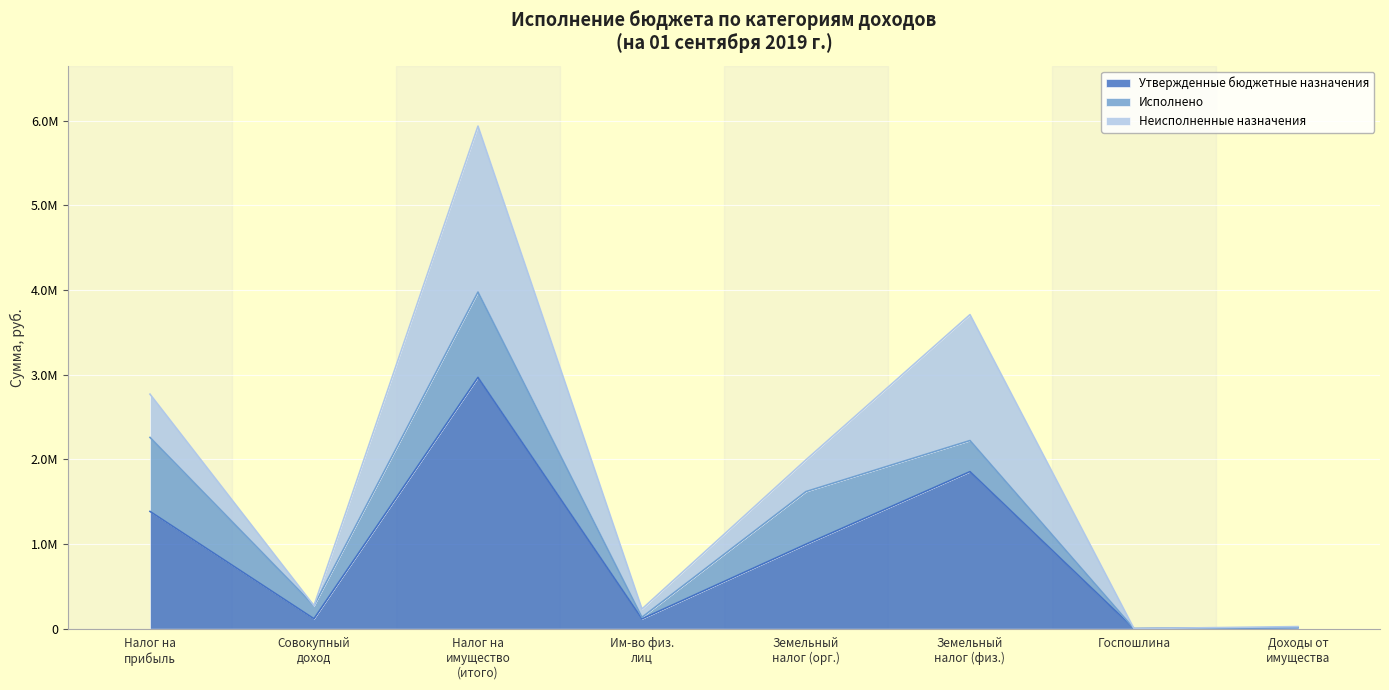

Reading left to right, what are all the values shown in this chart?

Утвержденные бюджетные назначения: НАЛОГИ НА ПРИБЫЛЬ, ДОХОДЫ=1384600.0	НАЛОГИ НА СОВОКУПНЫЙ ДОХОД=117000.0	НАЛОГИ НА ИМУЩЕСТВО=2967200.0	Налог на имущество физических лиц=116100.0	Земельный налог с организаций=997000.0	Земельный налог с физических лиц=1854100.0	ГОСУДАРСТВЕННАЯ ПОШЛИНА=200.0	ДОХОДЫ ОТ ИСПОЛЬЗОВАНИЯ ИМУЩЕСТВА=12200.0
Исполнено: НАЛОГИ НА ПРИБЫЛЬ, ДОХОДЫ=873792.7	НАЛОГИ НА СОВОКУПНЫЙ ДОХОД=154463.8	НАЛОГИ НА ИМУЩЕСТВО=1007513.4	Налог на имущество физических лиц=18460.5	Земельный налог с организаций=621865.6	Земельный налог с физических лиц=367187.3	ГОСУДАРСТВЕННАЯ ПОШЛИНА=0.0	ДОХОДЫ ОТ ИСПОЛЬЗОВАНИЯ ИМУЩЕСТВА=0.0
Неисполненные назначения: НАЛОГИ НА ПРИБЫЛЬ, ДОХОДЫ=510807.3	НАЛОГИ НА СОВОКУПНЫЙ ДОХОД=0.0	НАЛОГИ НА ИМУЩЕСТВО=1959686.6	Налог на имущество физических лиц=97639.5	Земельный налог с организаций=375134.4	Земельный налог с физических лиц=1486912.7	ГОСУДАРСТВЕННАЯ ПОШЛИНА=200.0	ДОХОДЫ ОТ ИСПОЛЬЗОВАНИЯ ИМУЩЕСТВА=12200.0